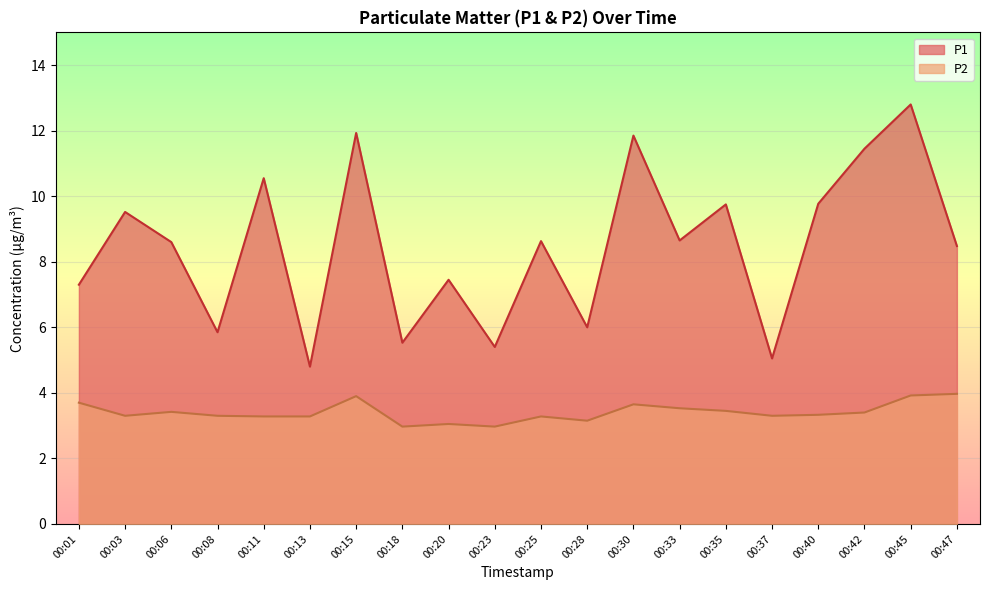

What is the total value across all series at 00:15?

15.8